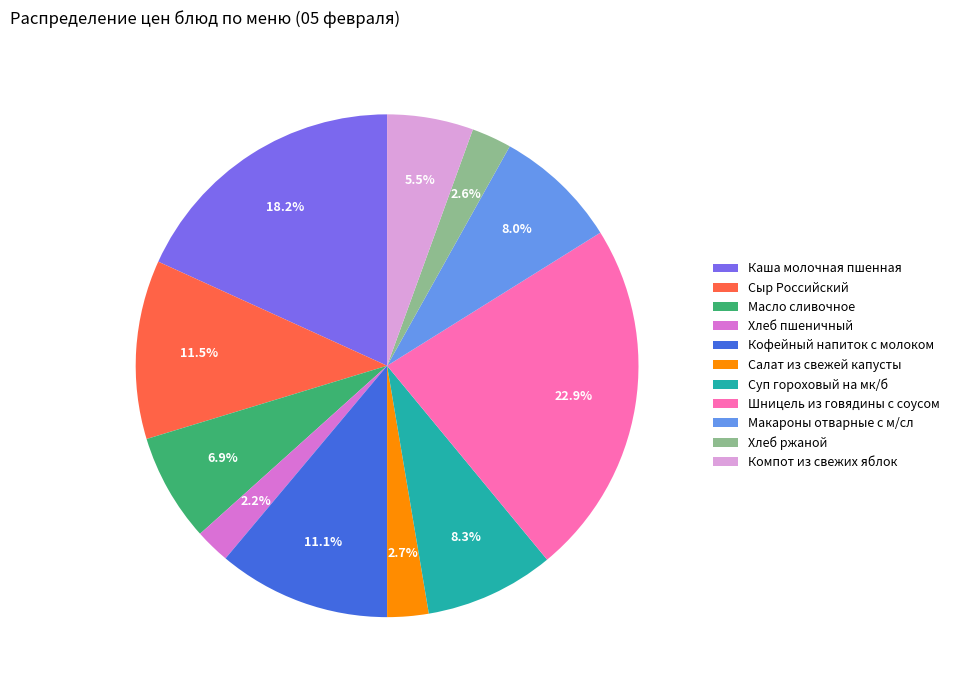

What percentage do Хлеб пшеничный and Хлеб ржаной together represent?

4.8%